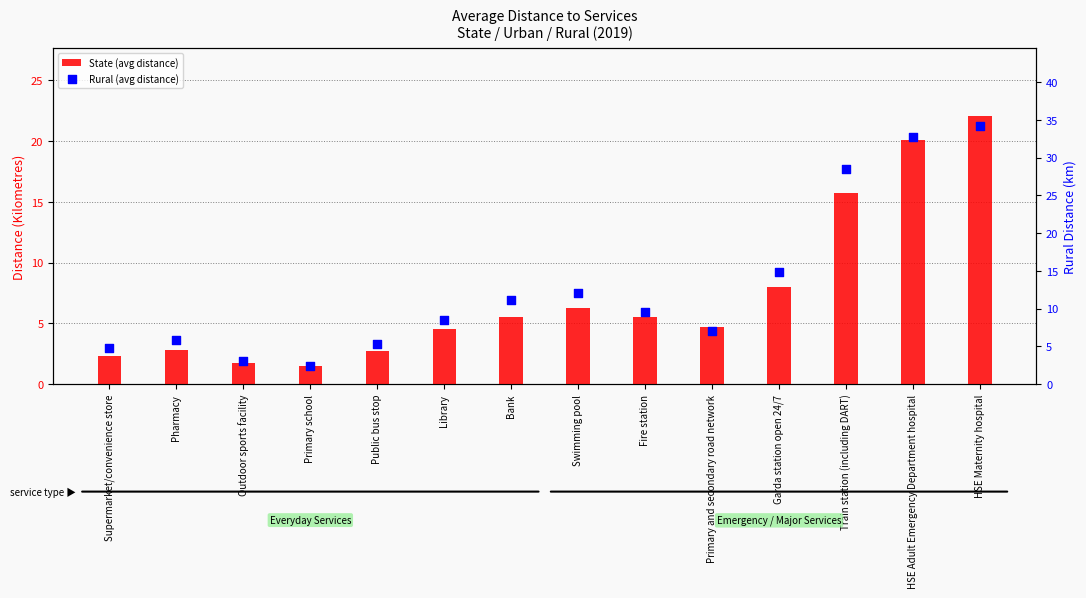

Is the value of State (avg distance) at Primary school greater than the value of Rural (avg distance) at Supermarket/convenience store?

No